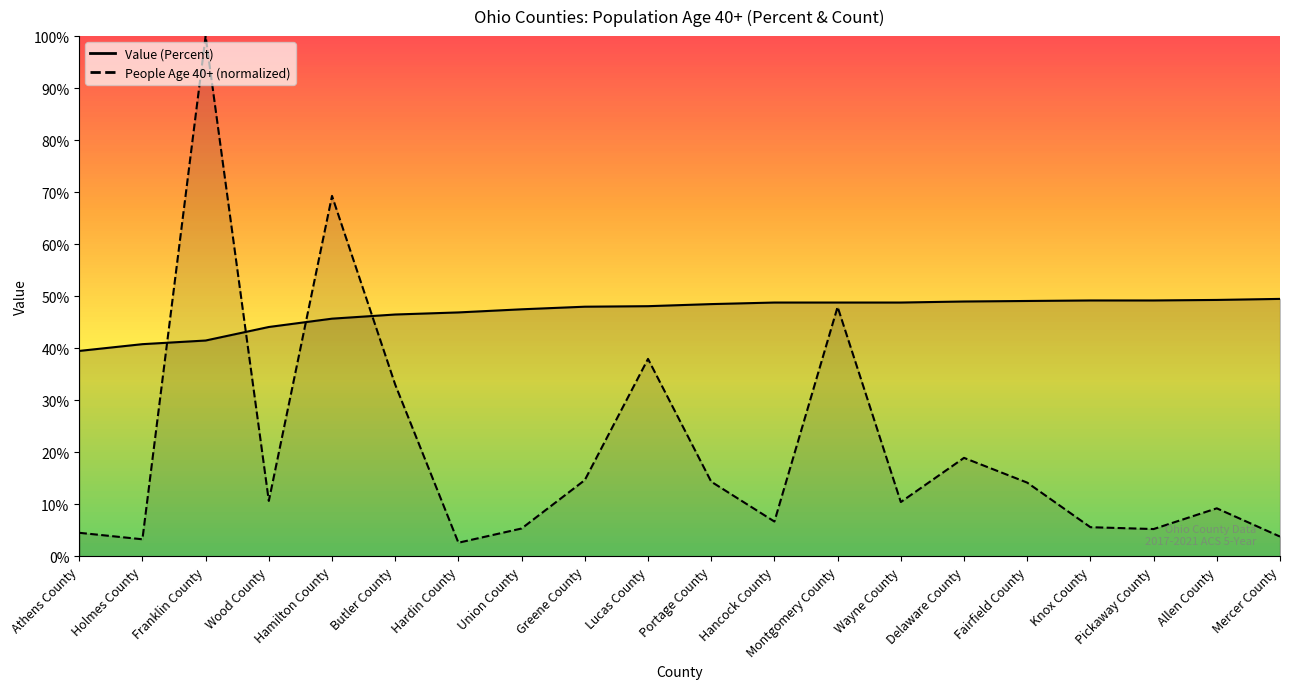

What is the highest value of the Value (Percent) series?

49.5